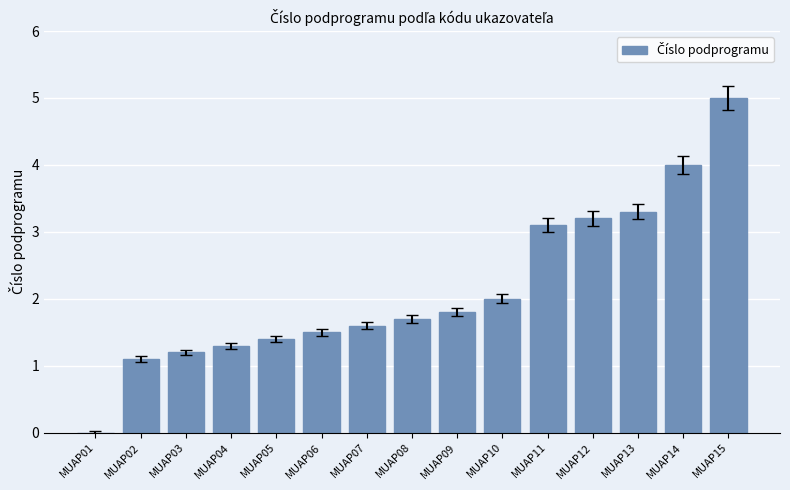

How many series are shown in this chart?

1